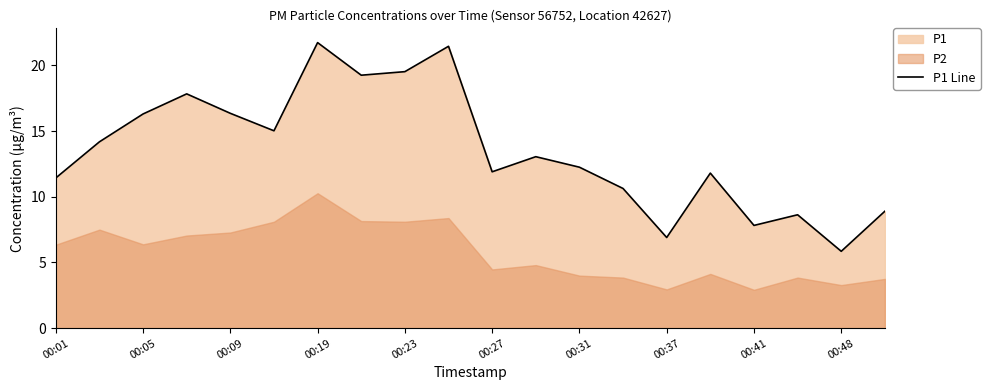

How many lines are shown in the chart?

1